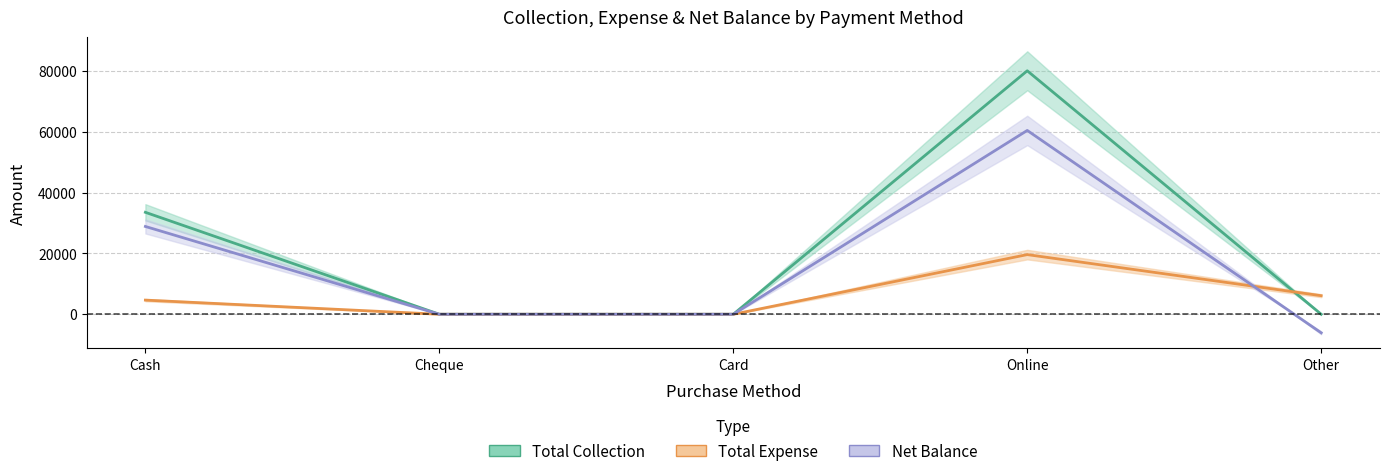

At Online, list the series in order from smallest to largest.

Total Expense, Net Balance, Total Collection